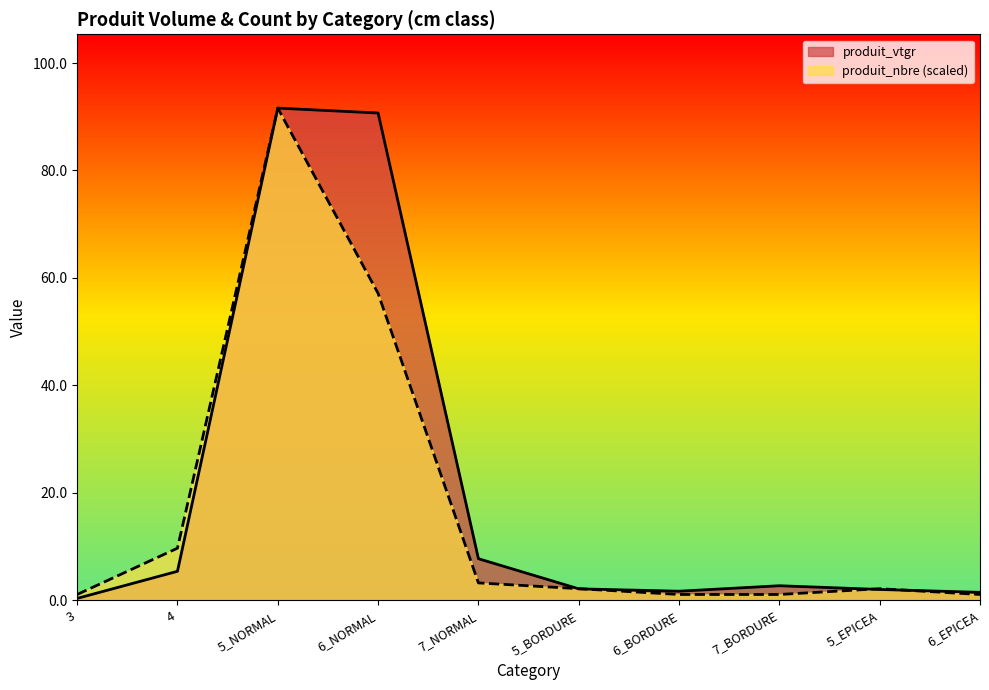

What are all the series names shown in the legend?

produit_vtgr, produit_nbre (scaled)